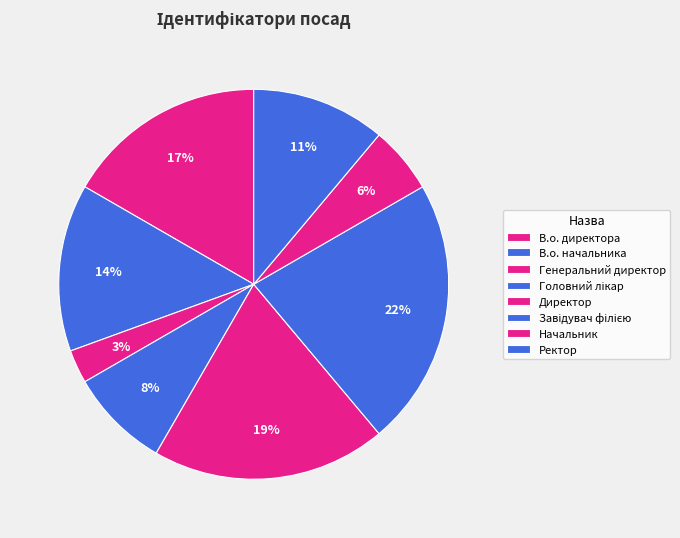

Count the number of slices in the pie.

8